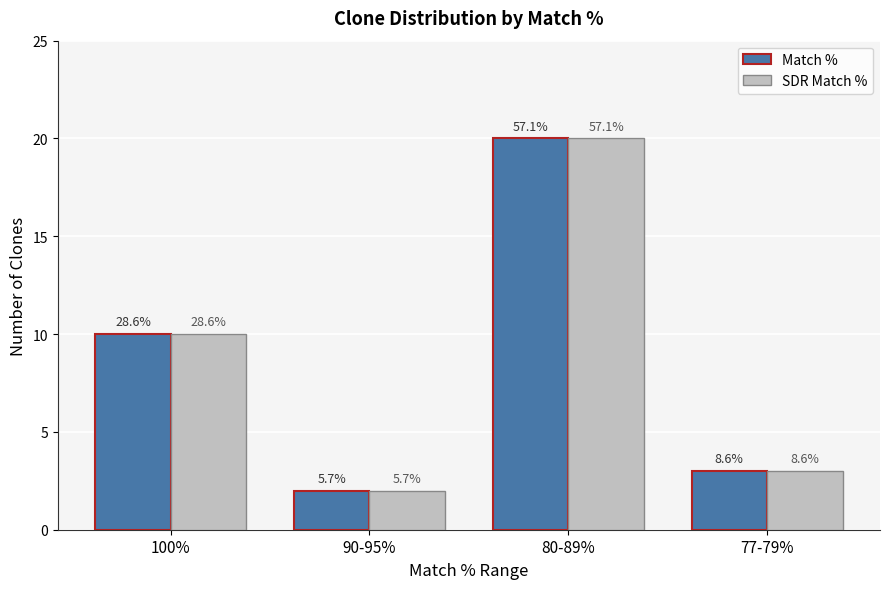

What are all the series names shown in the legend?

Match %, SDR Match %